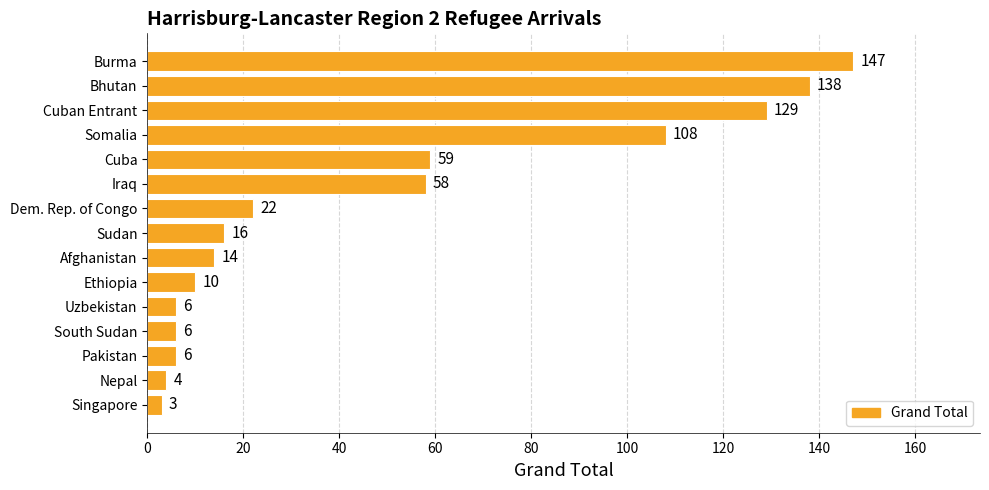

What is the average value?

48